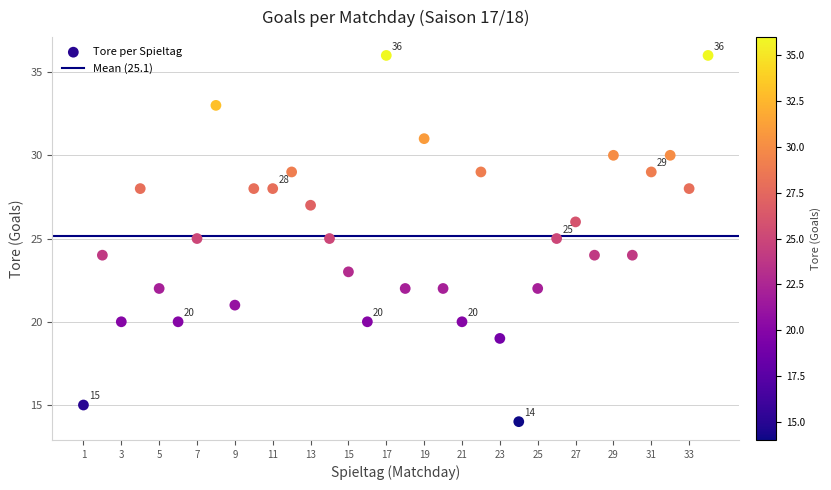

What is the range of X values (max minus min)?

33